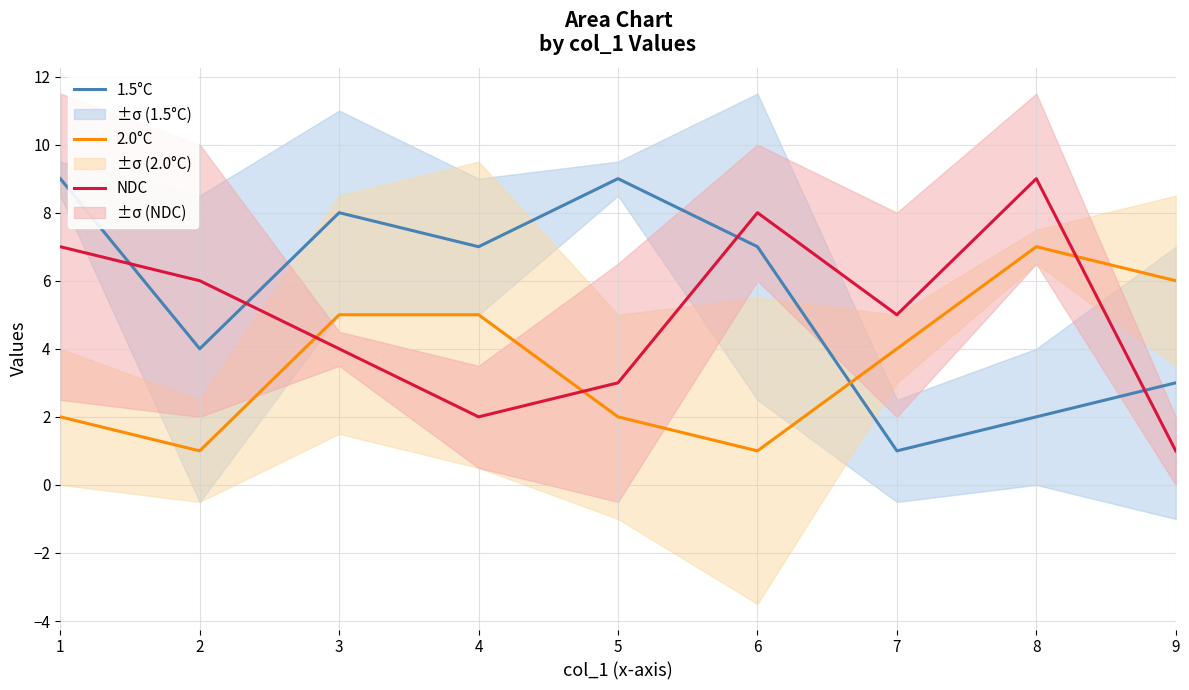

How many lines are shown in the chart?

3